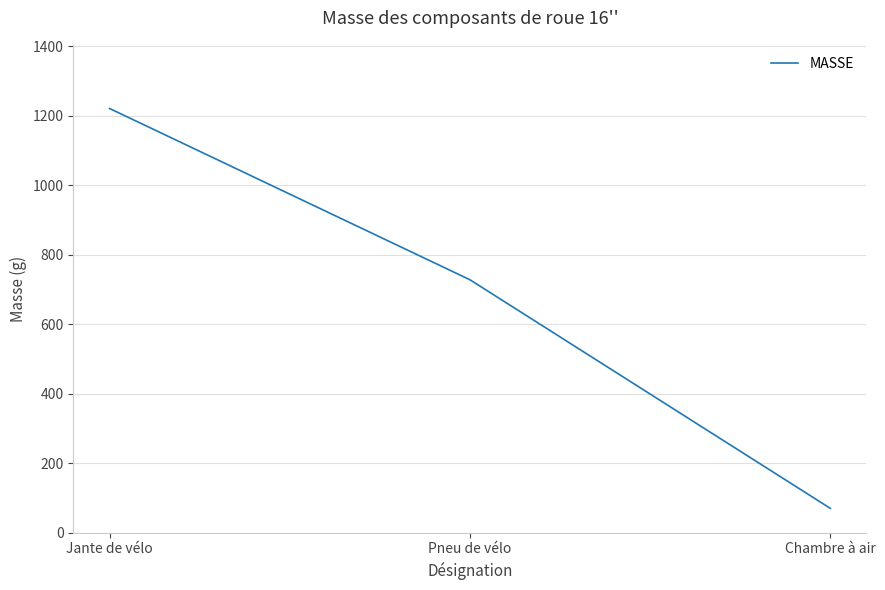

Which has a higher value, Pneu de vélo or Jante de vélo?

Jante de vélo